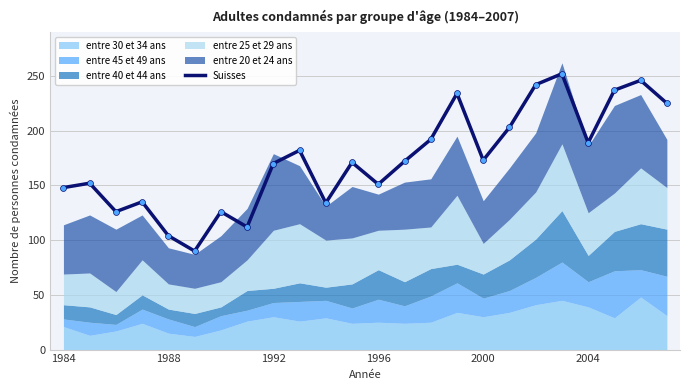

Approximately how many times larger is the value at 18 compared to 10?

1.8